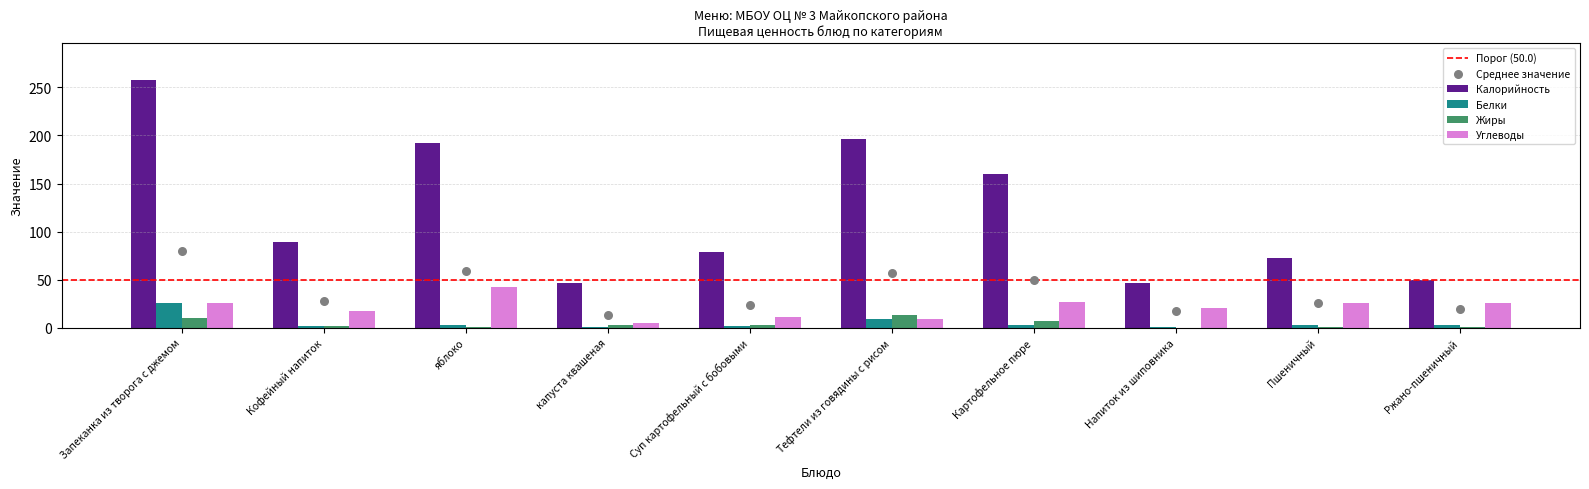

Is the value of Жиры at Суп картофельный с бобовыми greater than the value of Углеводы at Кофейный напиток?

No